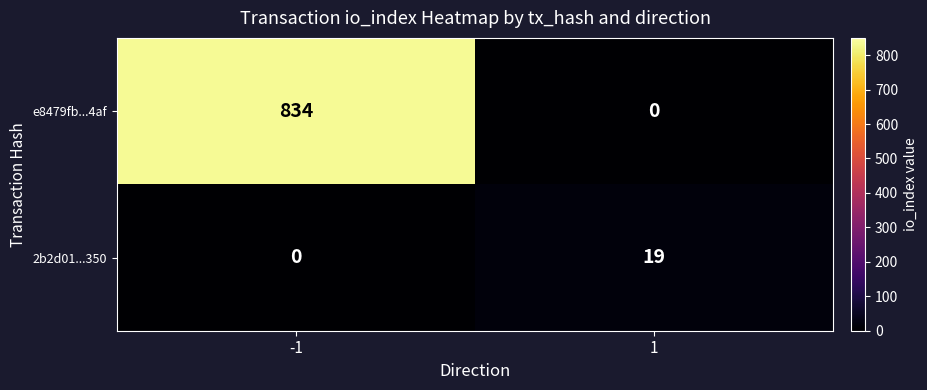

Which series has the widest spread of values?

e8479fb...4af